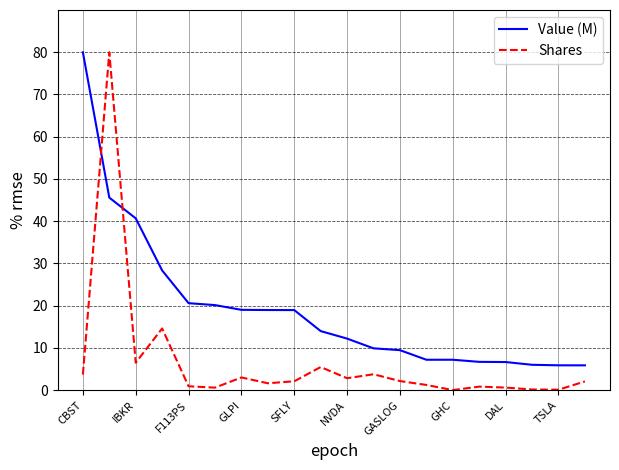

How many times do Value (M) and Shares cross each other?

2